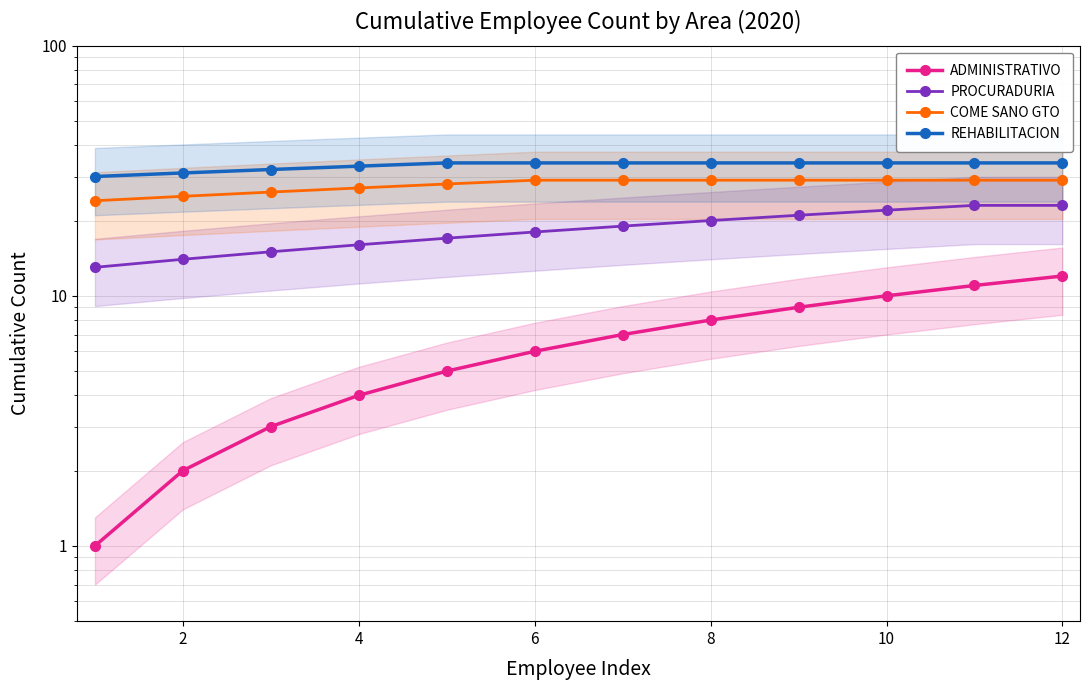

How many lines are shown in the chart?

4